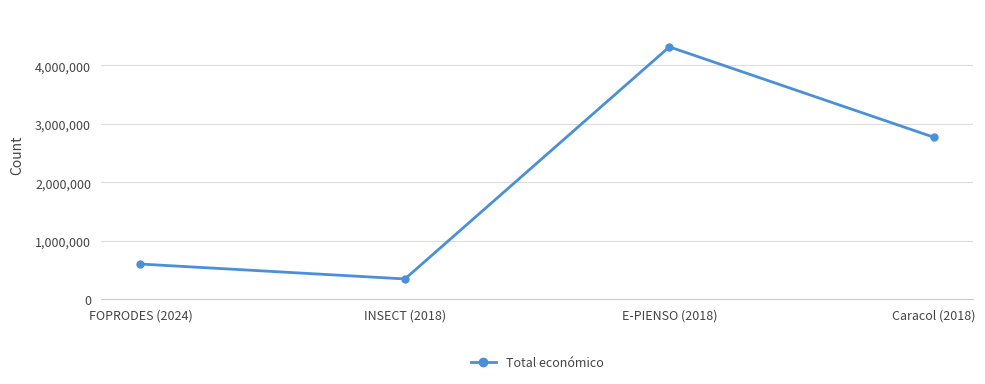

Reading left to right, transcribe all the data shown in this chart.

FOPRODES (2024)=599211	INSECT (2018)=344243	E-PIENSO (2018)=4316373	Caracol (2018)=2769359